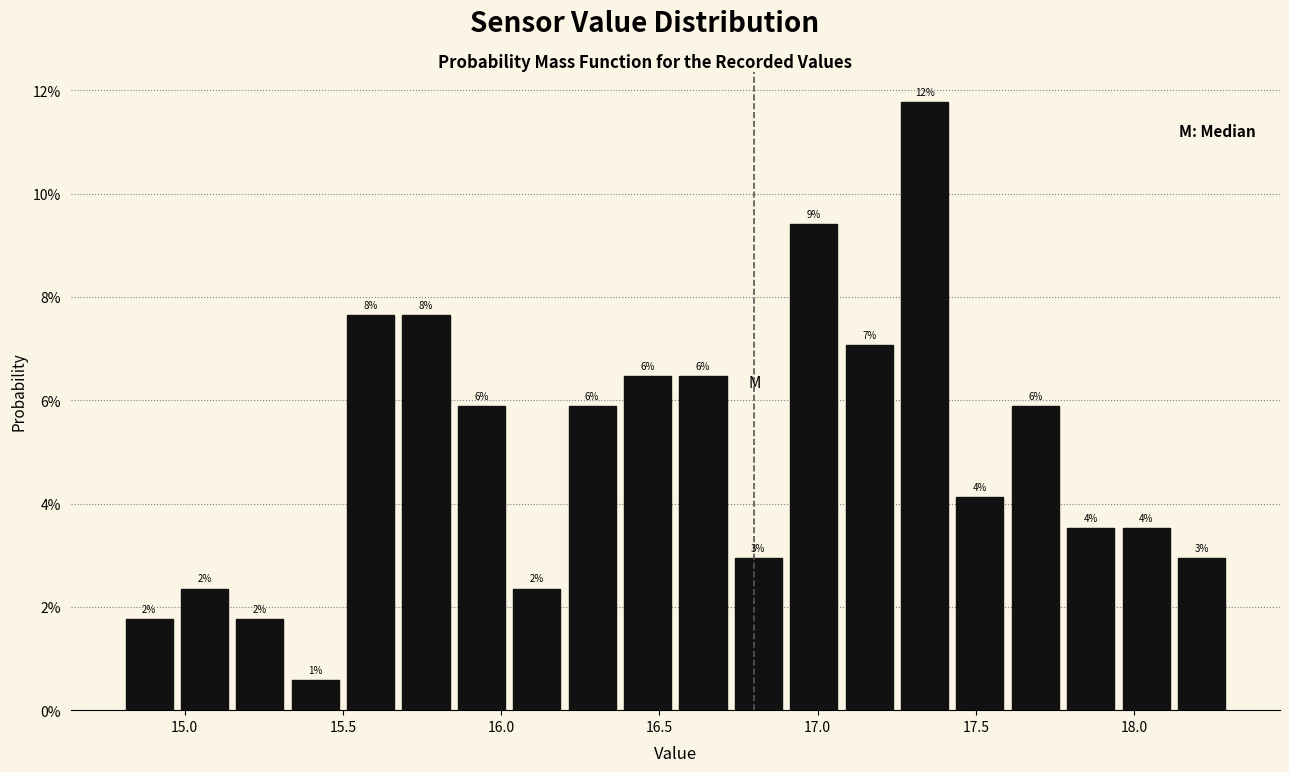

Read against the x-axis, roughly where is the centre of the tallest bar?

17.35